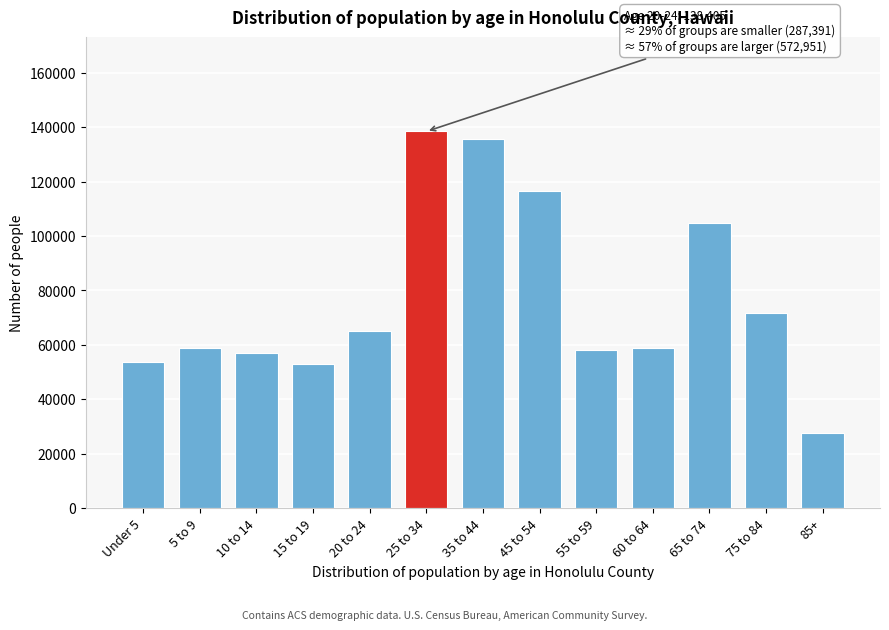

At which label is the value closest to 83056?

75 to 84